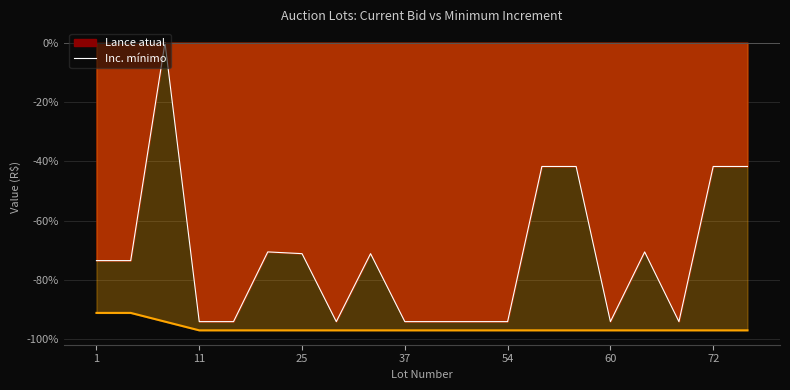

True or false: Inc. mínimo and Lance atual line cross at least once.

False